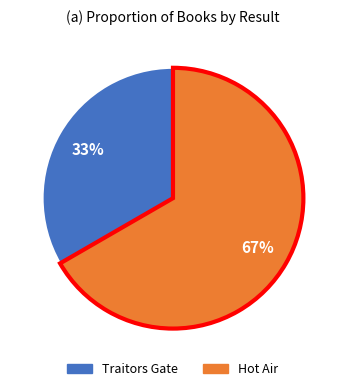

What percentage is the Traitors Gate slice, to the nearest percent?

33%